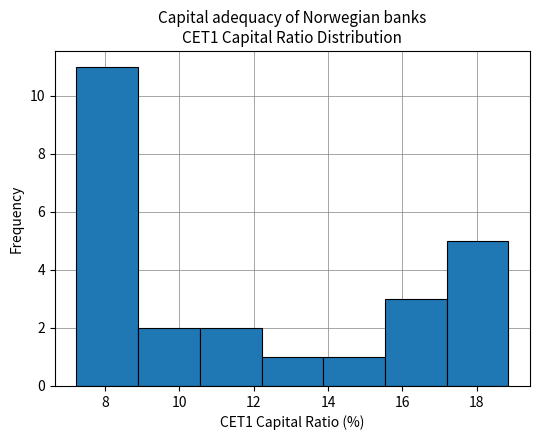

Reading left to right, transcribe this chart: for each bar, give the range it covers on the x-axis and its height. Neither the bar edges nor the heights are printed on the chart, so give them approximately, as read against the axes.

7.2 to 8.8: 11
8.8 to 10.6: 2
10.6 to 12.2: 2
12.2 to 13.8: 1
13.8 to 15.6: 1
15.6 to 17.2: 3
17.2 to 18.8: 5